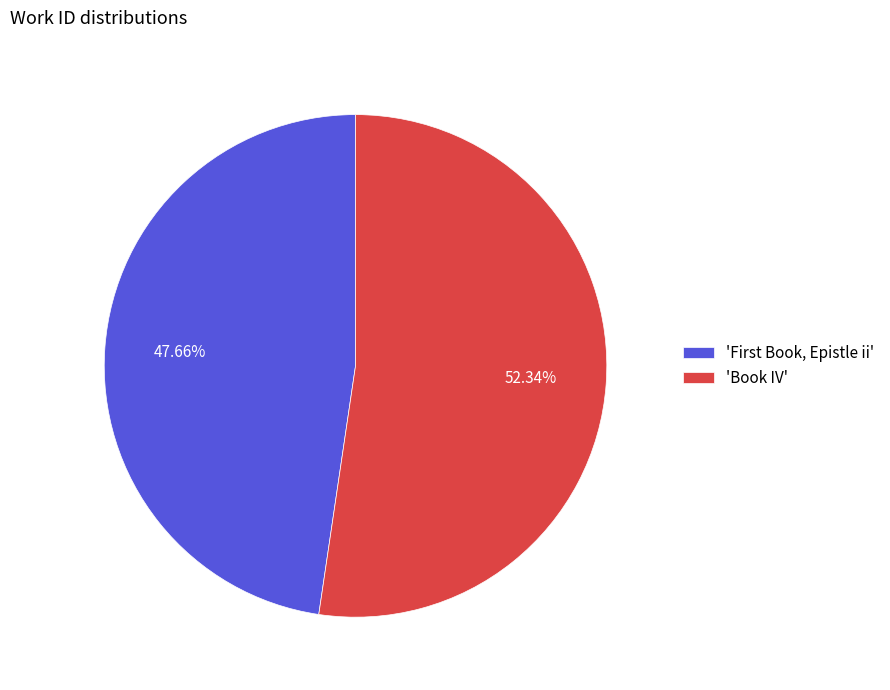

Which slice represents more than half of the pie?

'Book IV'